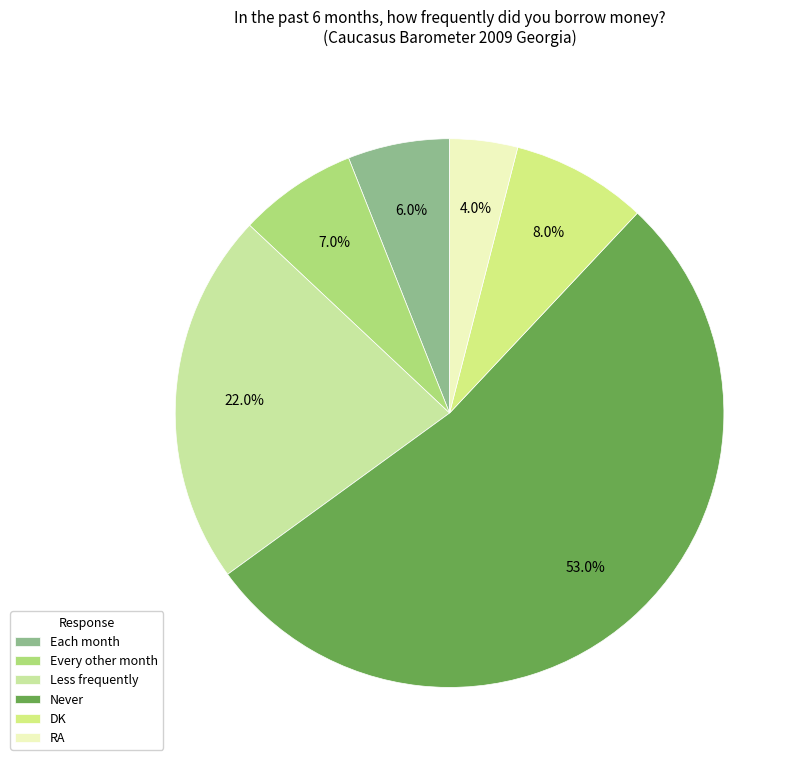

Which slice is the smallest?

RA